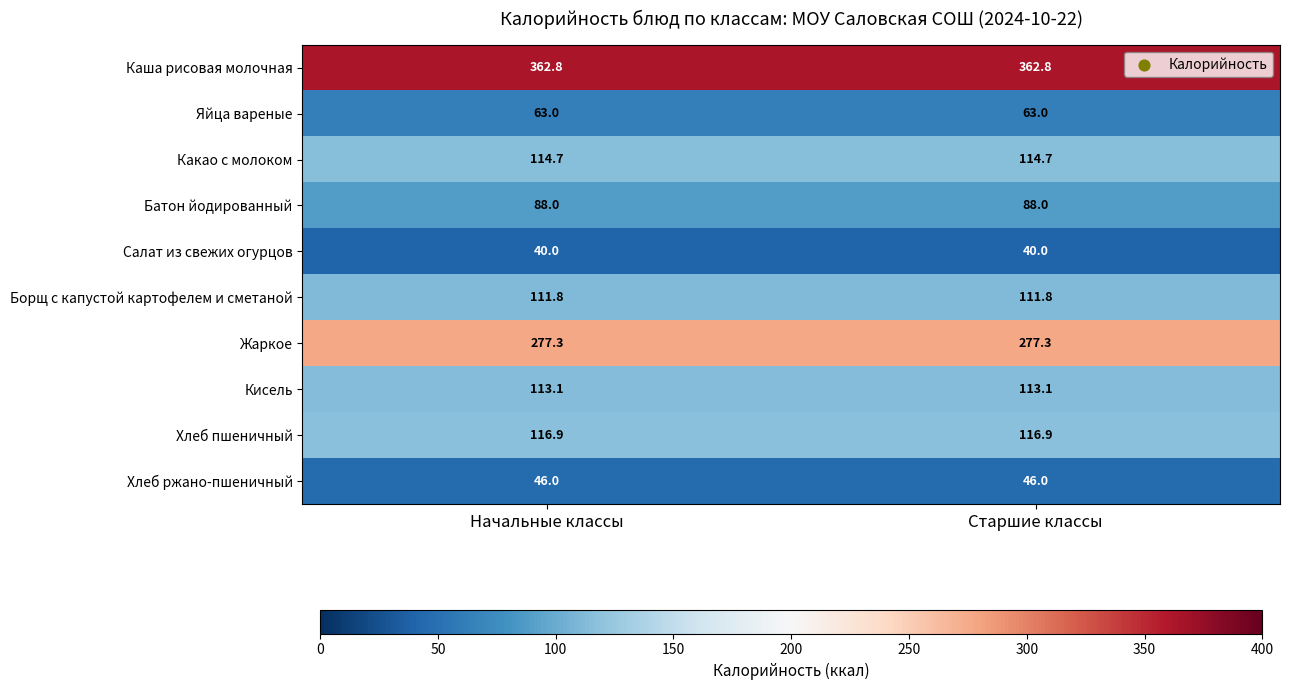

The Яйца вареные series shows 38.4 at Старшие классы. True or false?

False